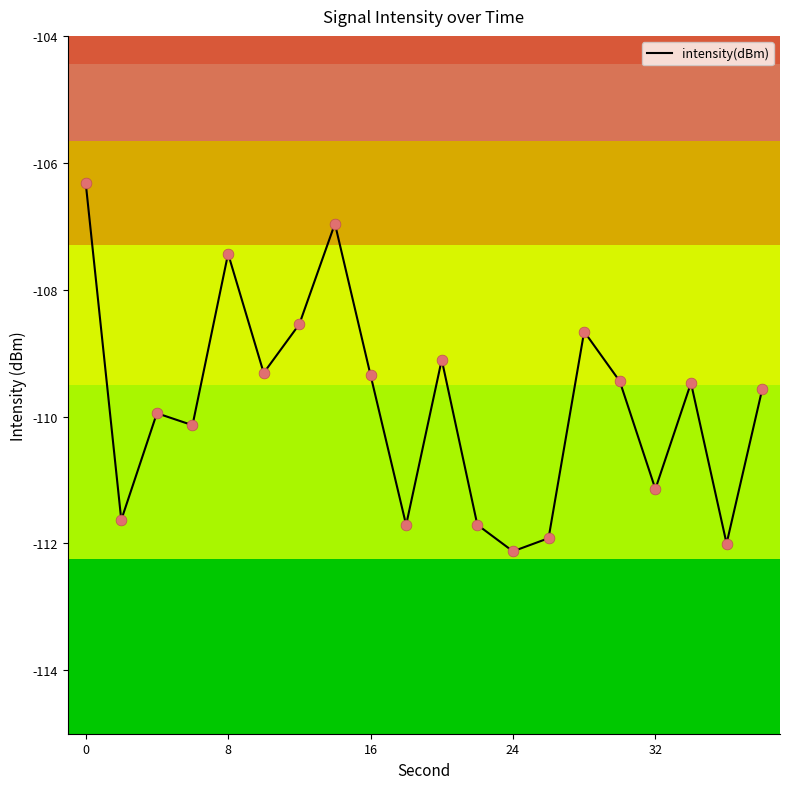

What is the smallest value displayed?

-112.1